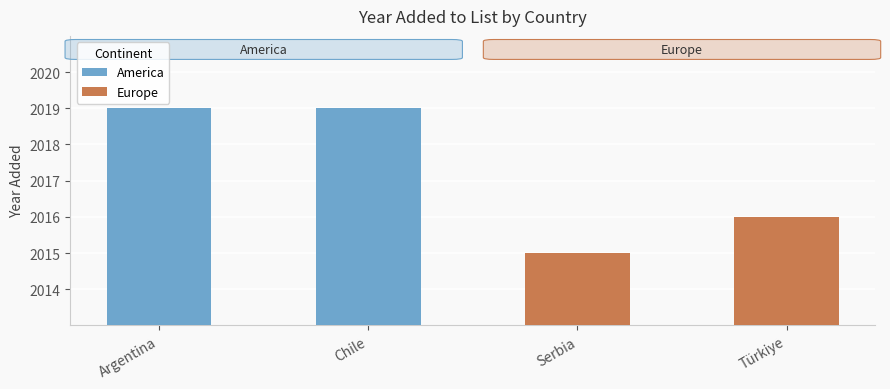

What is the maximum value shown in the chart?

2019